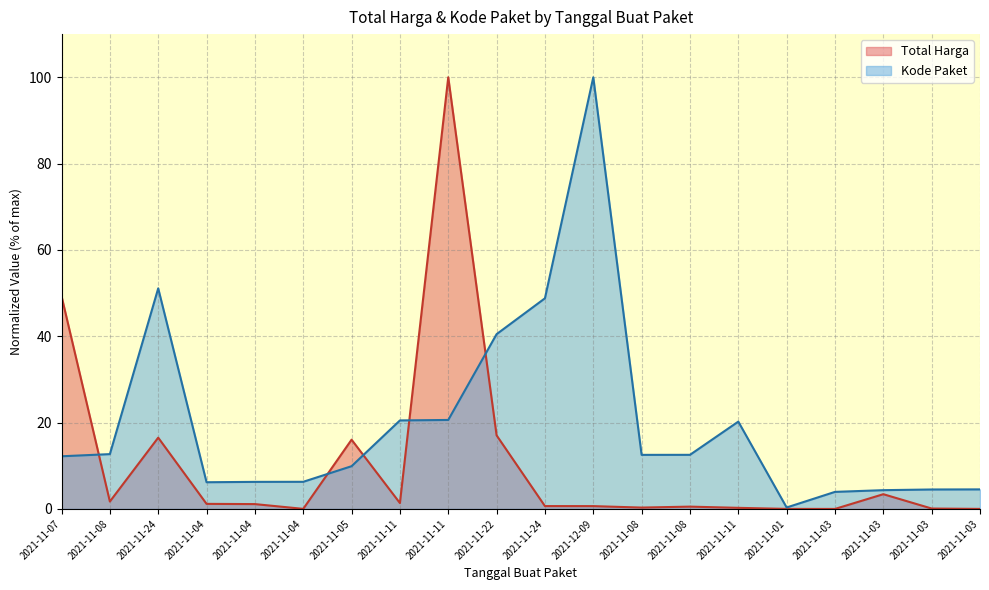

Where is the first local maximum for Total Harga?

2021-11-24